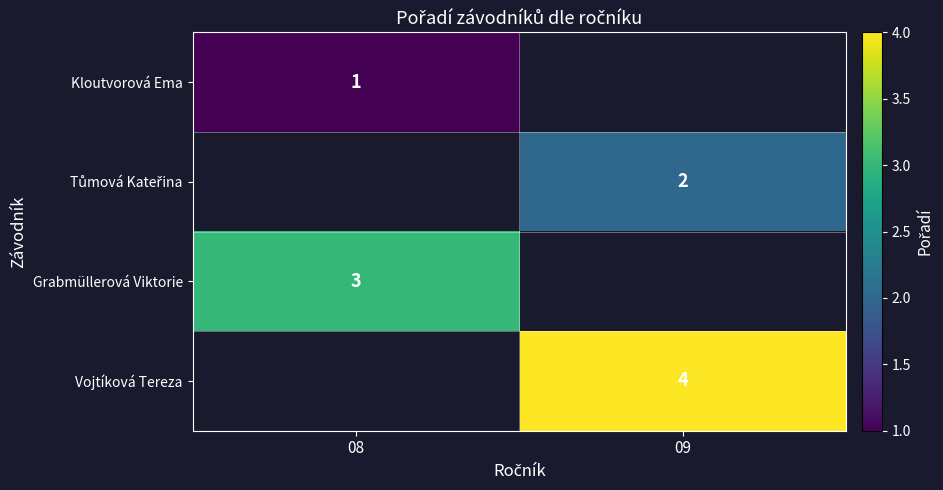

The Grabmüllerová Viktorie series shows 3 at 08. True or false?

True